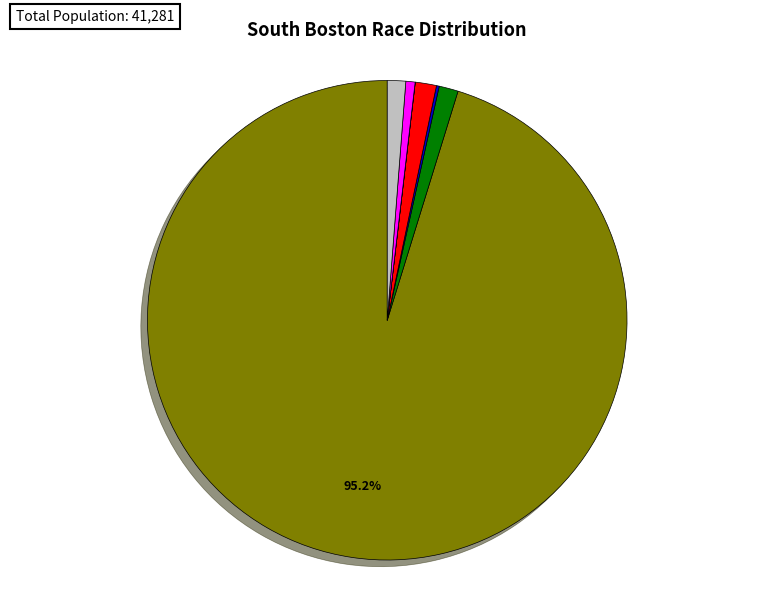

Is the sum of Some Other Race alone and Black or African American alone greater than half?

No